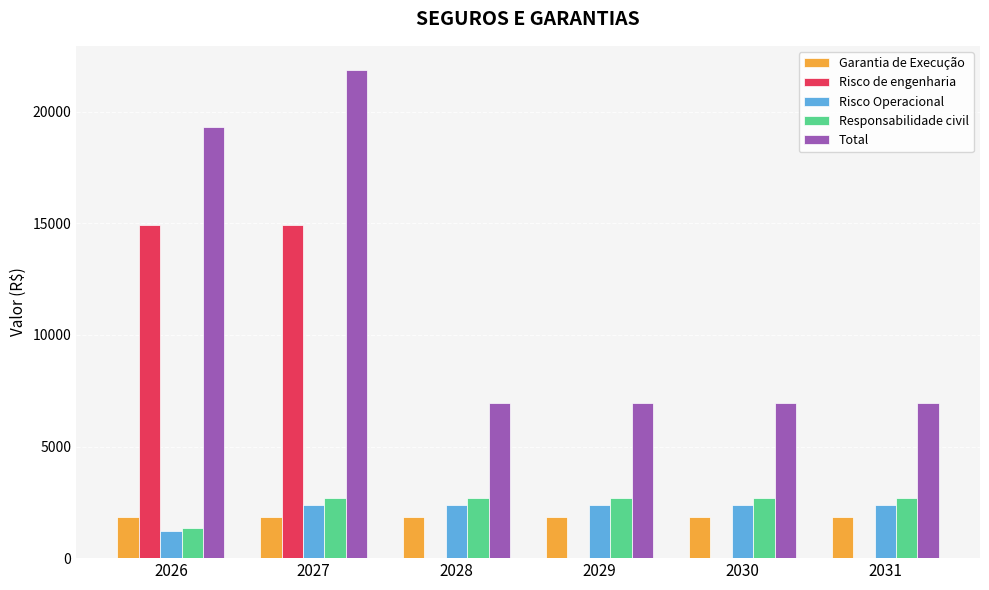

Read the Risco Operacional value at 2030.

2387.5